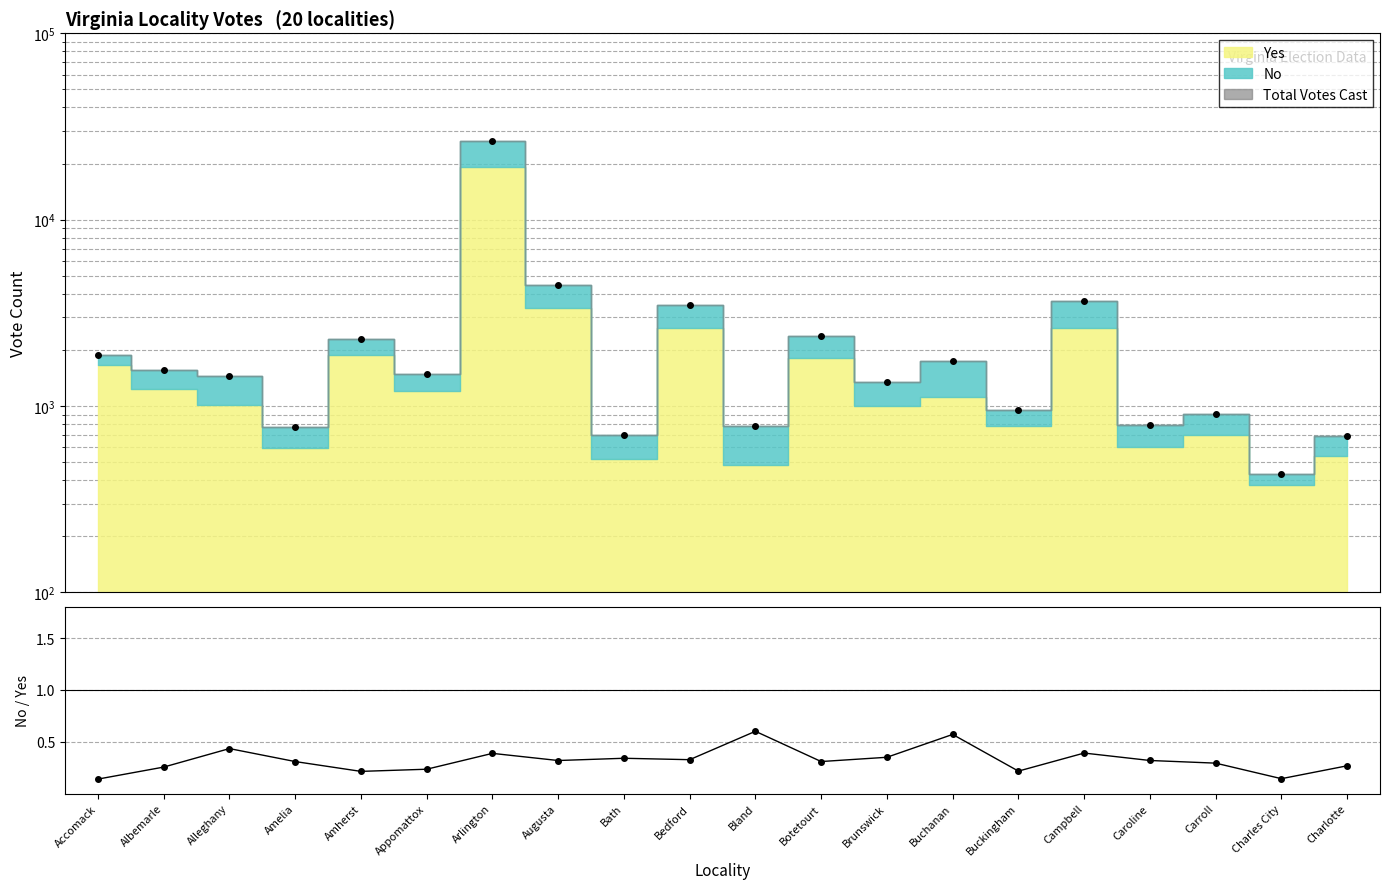

Reading right to left, transcribe all the data shown in this chart.

0.3	0.1	0.3	0.3	0.4	0.2	0.6	0.3	0.3	0.6	0.3	0.3	0.3	0.4	0.2	0.2	0.3	0.4	0.3	0.1